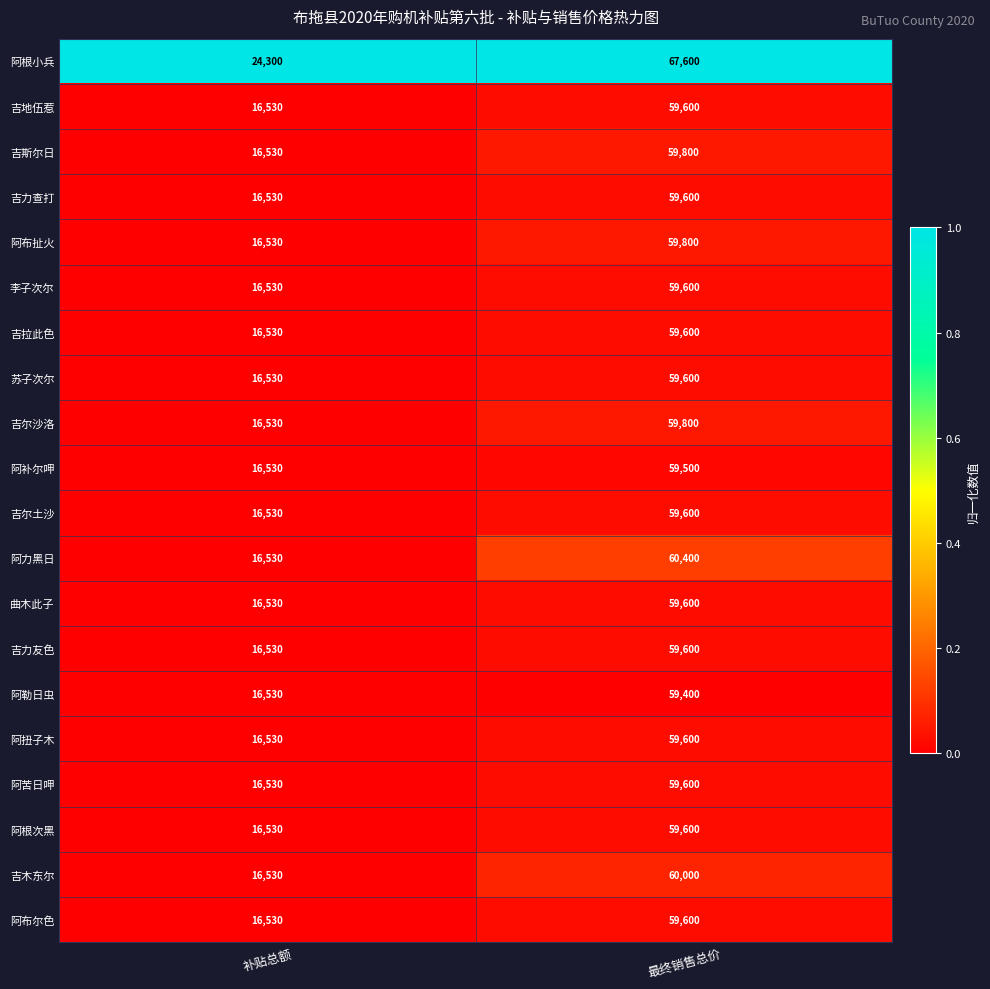

What is the total value across all series at 补贴总额?

338370